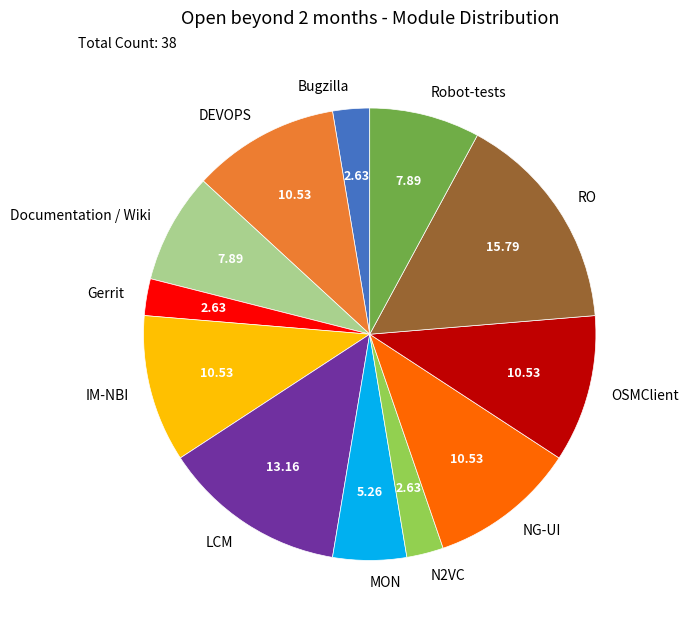

What is the ratio of the value at DEVOPS to the value at RO?

0.7